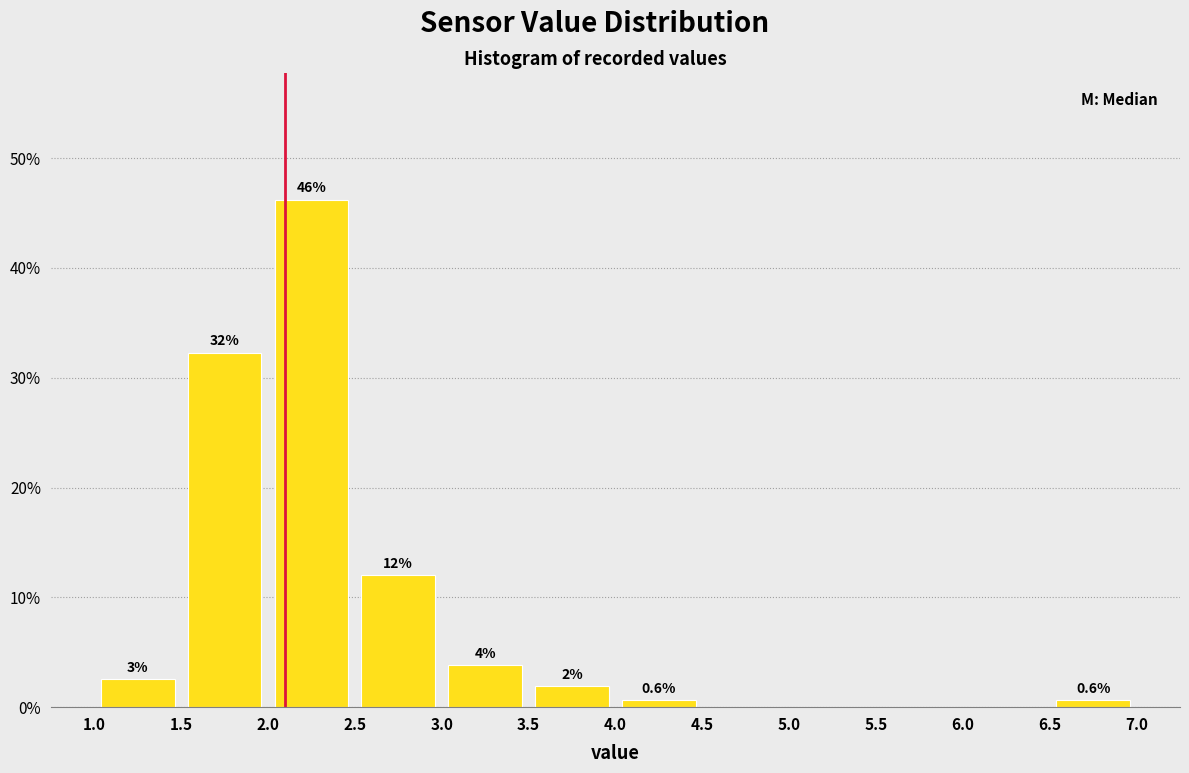

Over which range of the x-axis is the bar tallest?

2.0 to 2.5